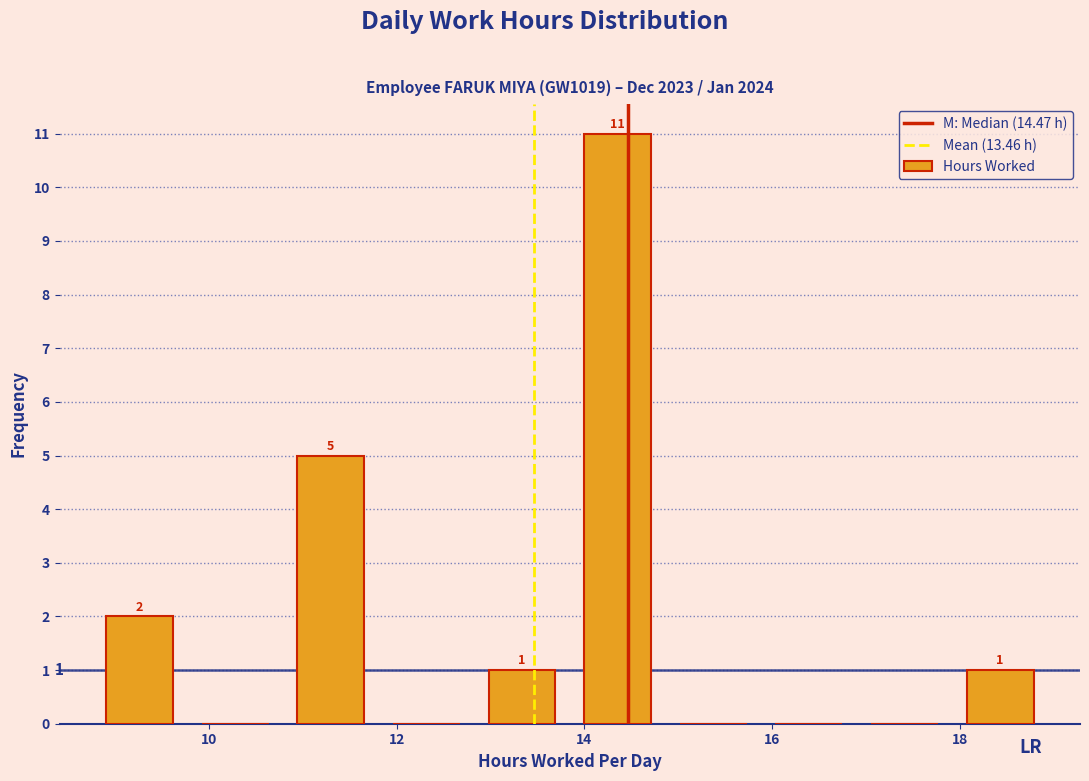

Which range on the x-axis has the tallest bar?

13.8 to 14.8